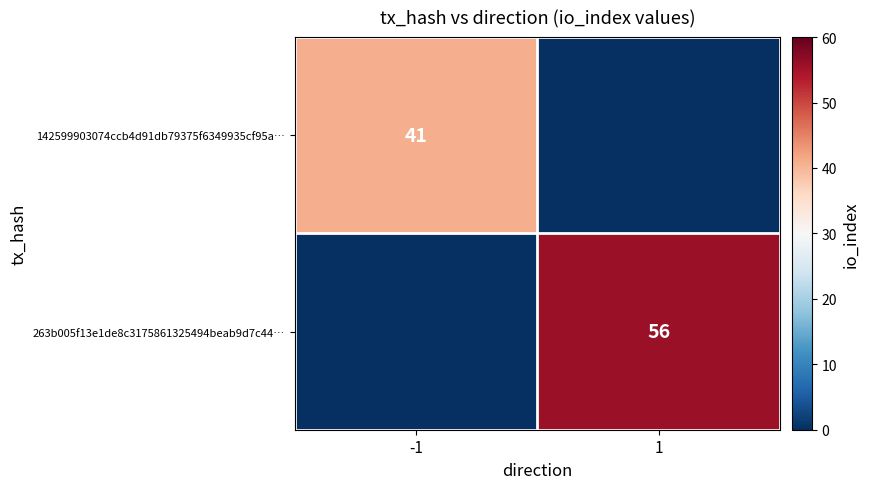

How many data points does each series have?

2